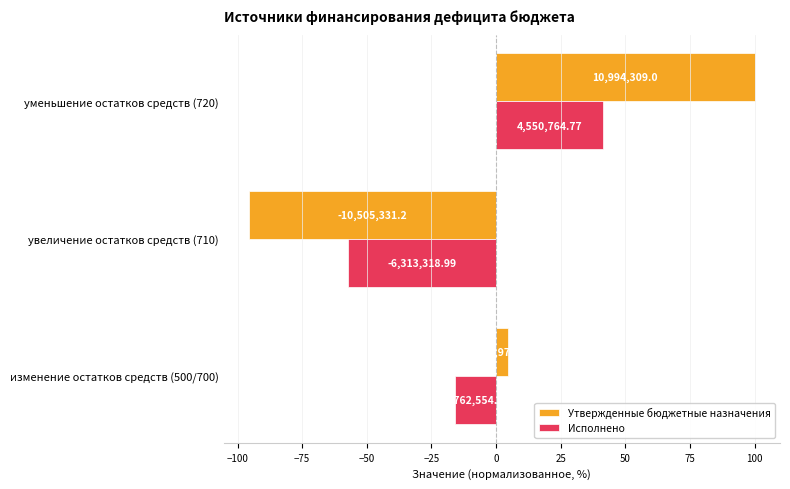

List the series in order of their overall mean, lowest first.

Исполнено, Утвержденные бюджетные назначения